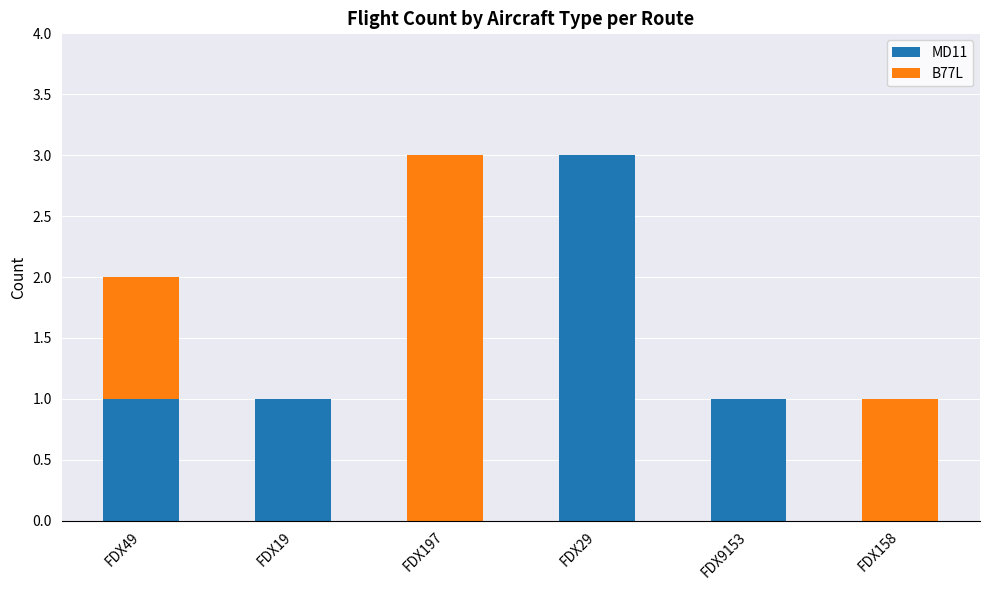

The MD11 series shows 1 at FDX9153. True or false?

True